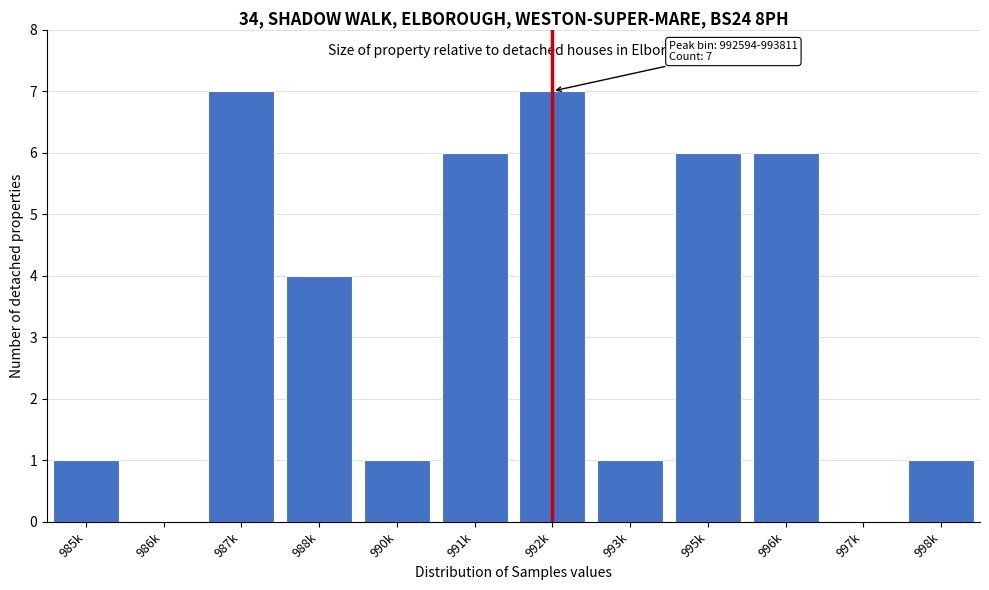

Reading right to left, list all the values displayed in this chart.

998k=1	997k=0	996k=6	995k=6	993k=1	992k=7	991k=6	990k=1	988k=4	987k=7	986k=0	985k=1